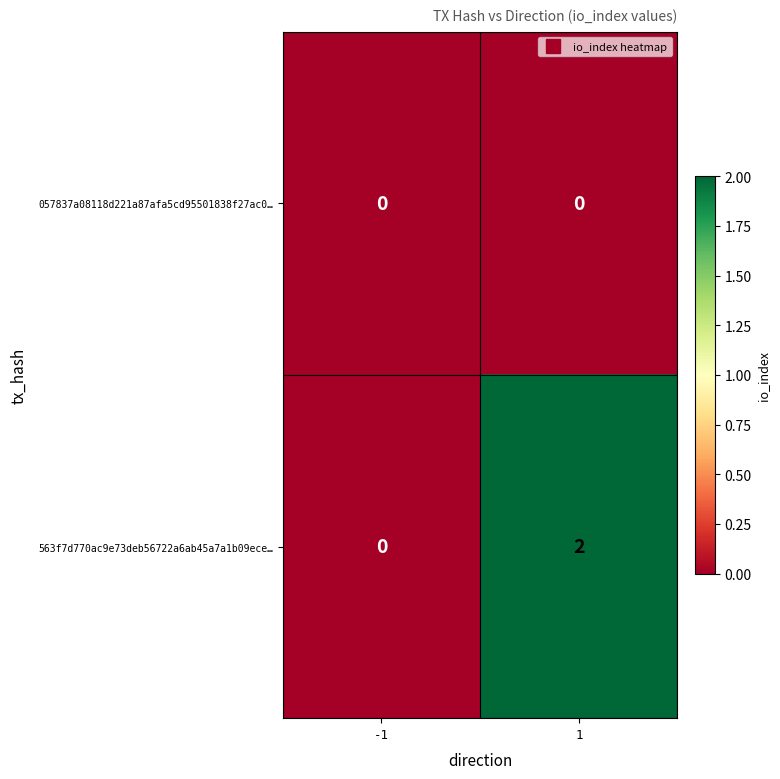

At which category does the chart reach its peak across all series?

1